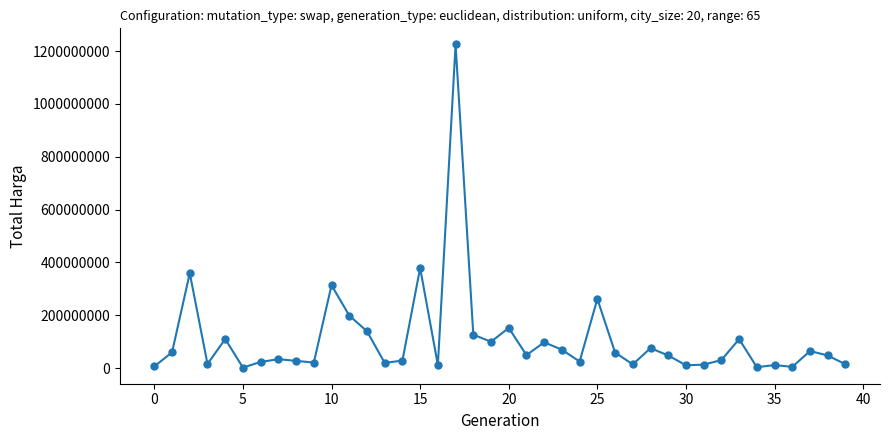

What is the sum of all values?

4375595175